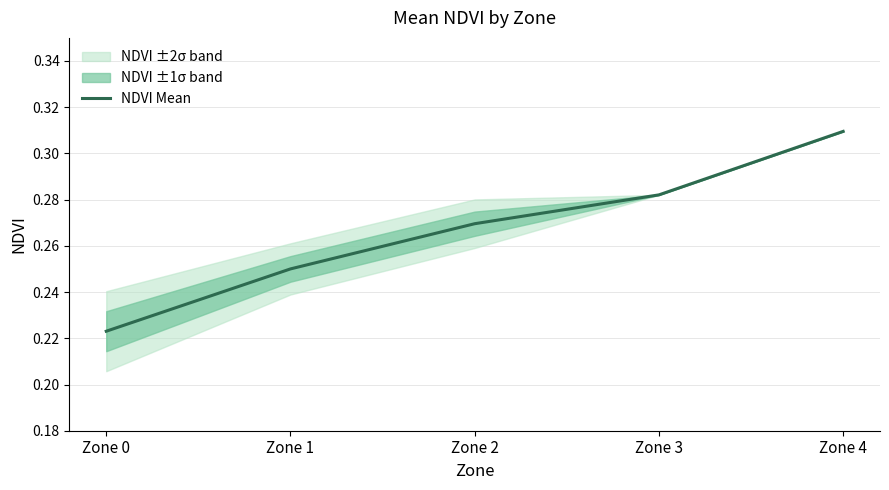

What is the average value?

0.3